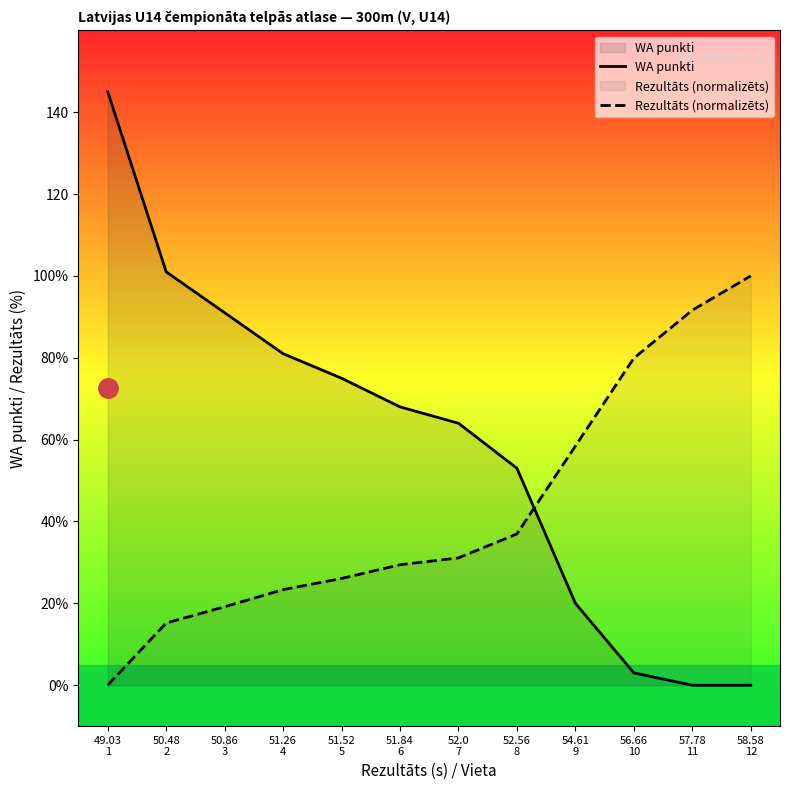

What are all the series names shown in the legend?

WA punkti, Rezultāts (normalizēts)